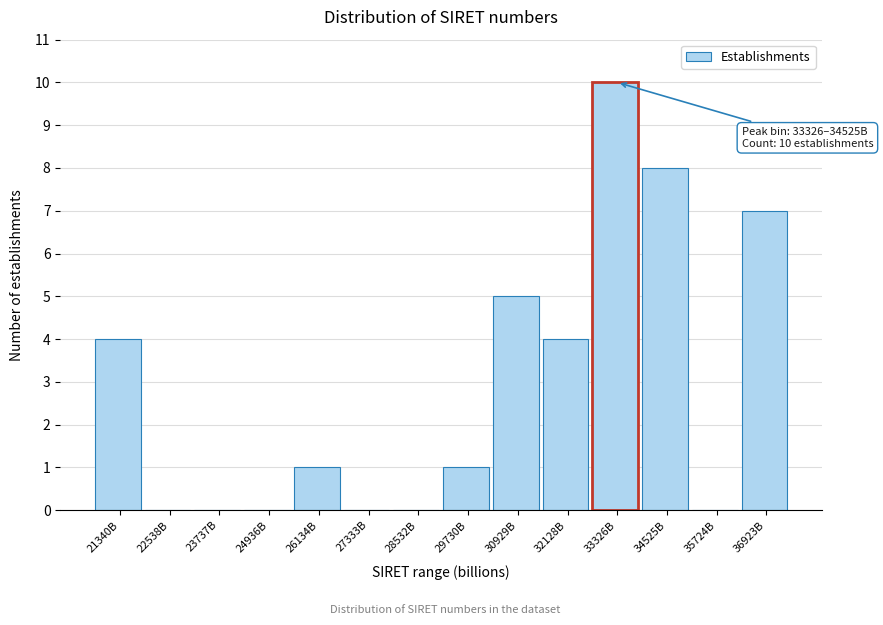

Reading left to right, what are all the values shown in this chart?

21340B=4	22538B=0	23737B=0	24936B=0	26134B=1	27333B=0	28532B=0	29730B=1	30929B=5	32128B=4	33326B=10	34525B=8	35724B=0	36923B=7